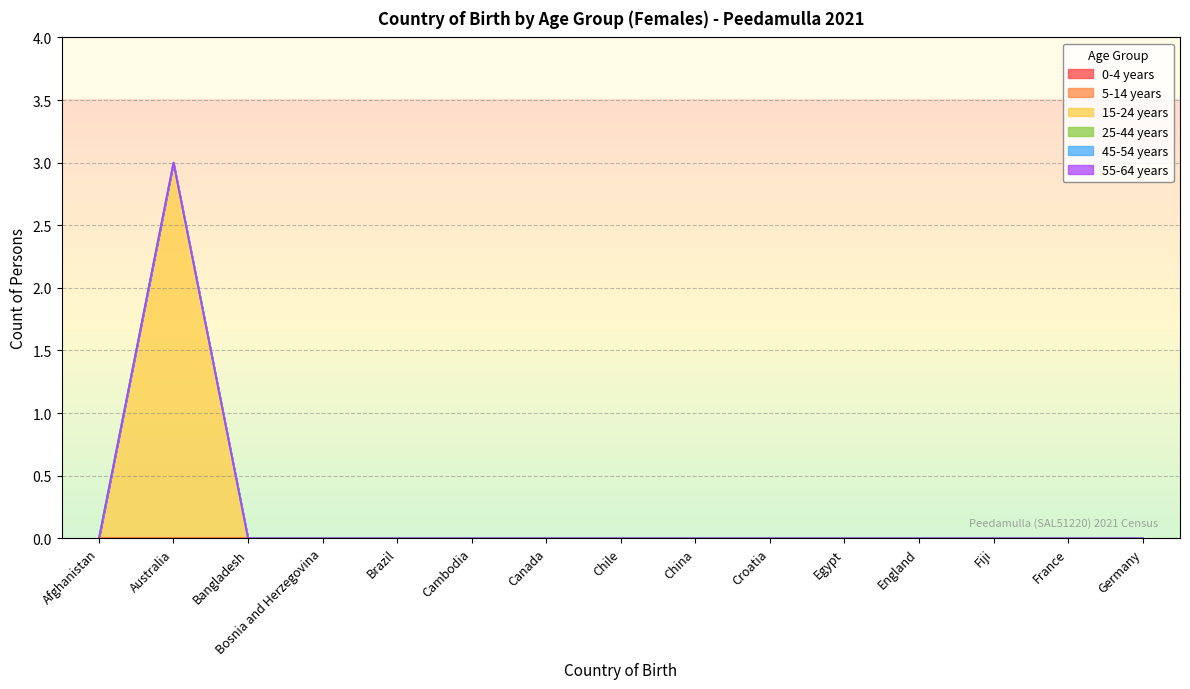

True or false: 25-44 years has more than 0 points higher than both neighbors.

False